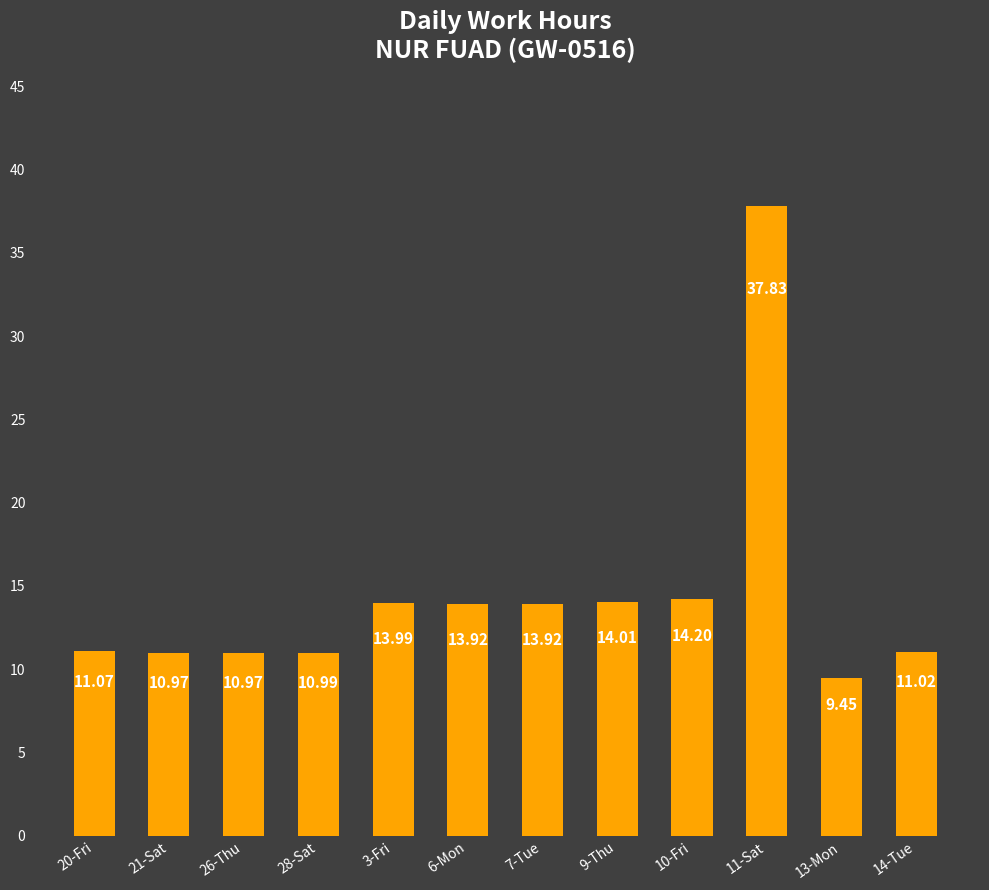

What is the change in value from 3-Fri to 7-Tue?

-0.1